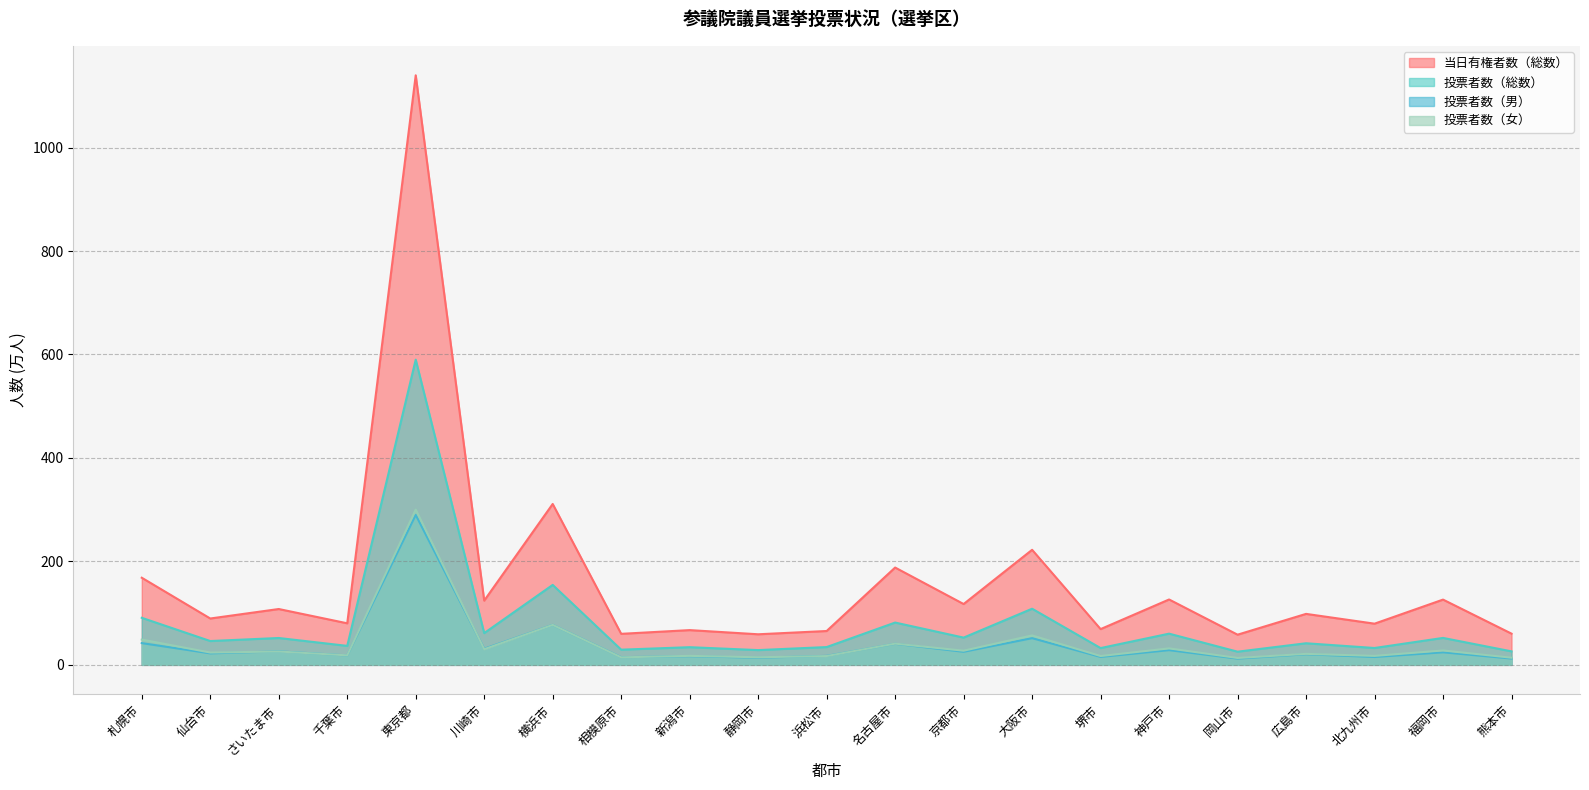

The 投票者数（総数） series shows 149.6 at 東京都. True or false?

False